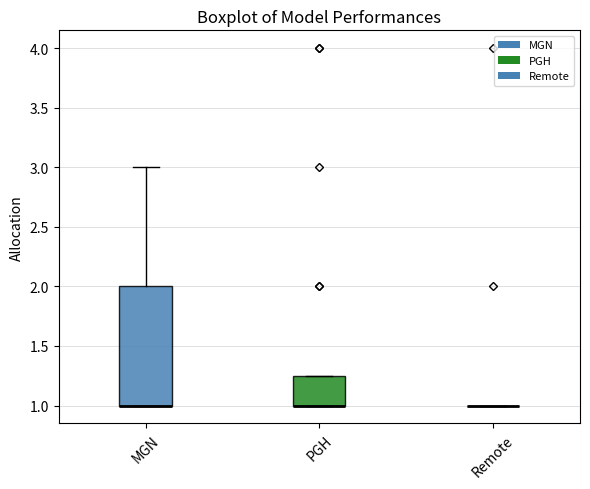

Reading left to right, transcribe this box plot: for each box, give where its median line is, the range the box spans, and where its two whiskers end, as read against the y-axis. The values are not printed on the chart, so give them approximately, as read against the axis.

MGN: median 1.00 (drawn on the box's lower edge), box 1.00 to 2.00, whiskers 1.00 to 3.00
PGH: median 1.00 (drawn on the box's lower edge), box 1.00 to 1.25, whiskers 1.00 to 1.25
Remote: box collapsed to a line at 1.00, whiskers 1.00 to 1.00